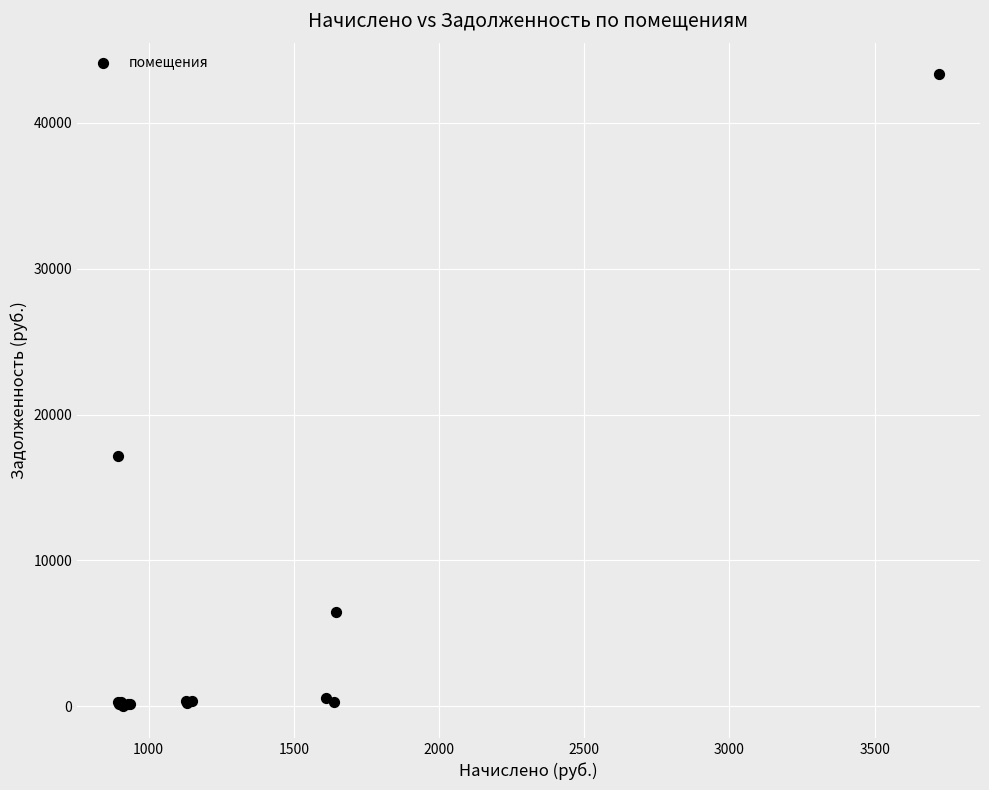

What Y value in the scatter plot is closest to 21668?

17143.2